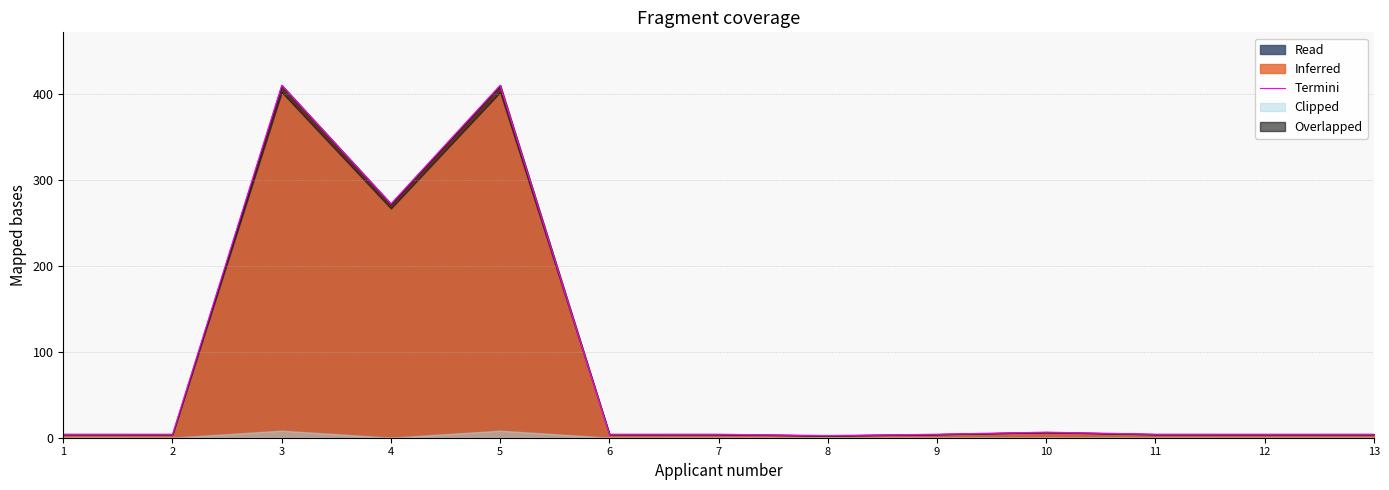

What is the difference between the values at 12 and 3?

406.0